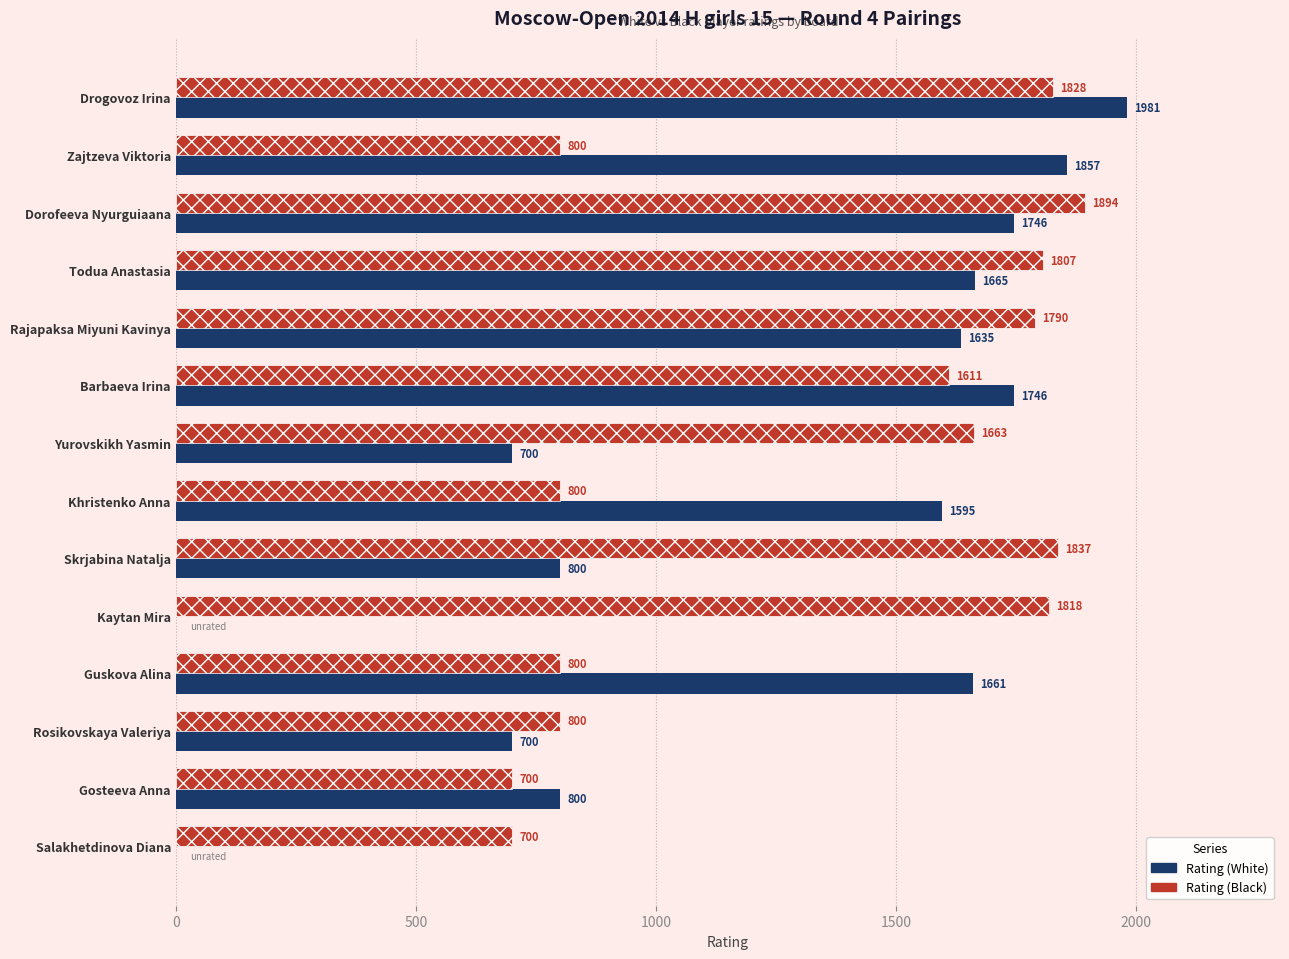

Which series has the largest total across all categories?

Rating (Black)